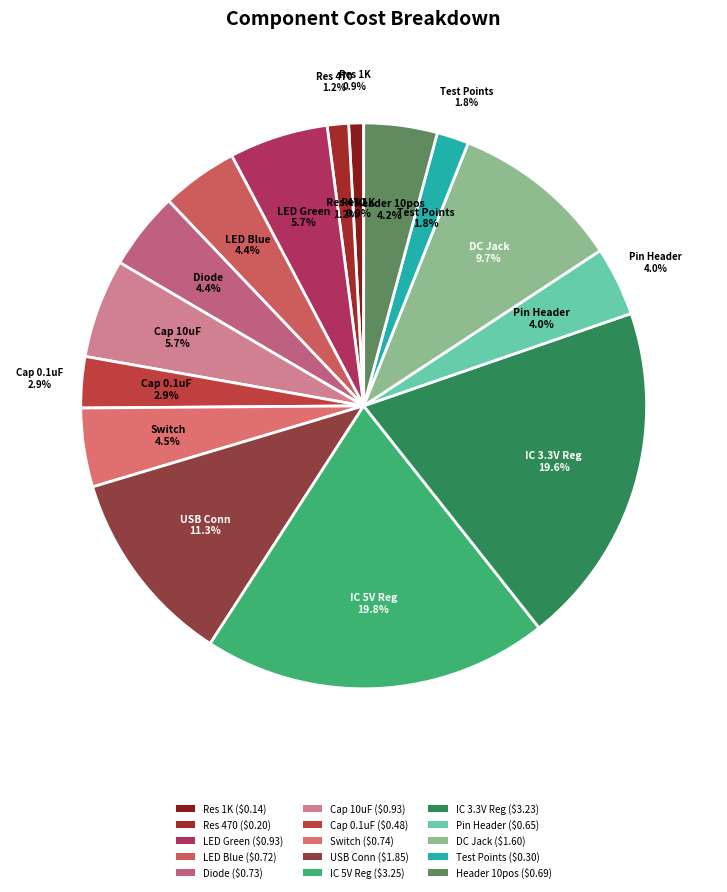

True or false: SWITCH SLIDE DPDT 300MA 6V accounts for 5% of the total.

True